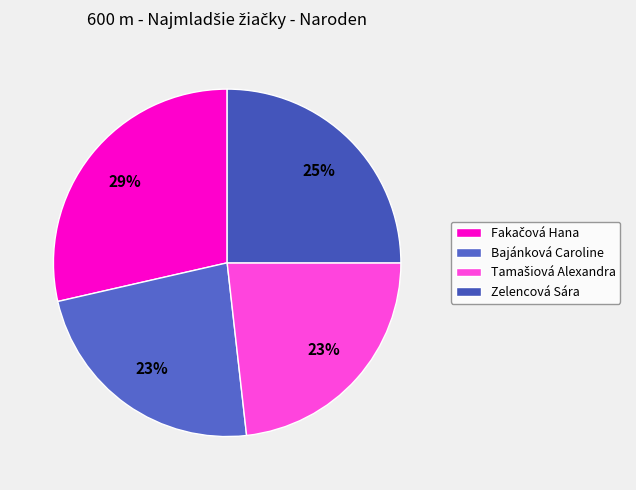

Does any single category account for the majority?

No